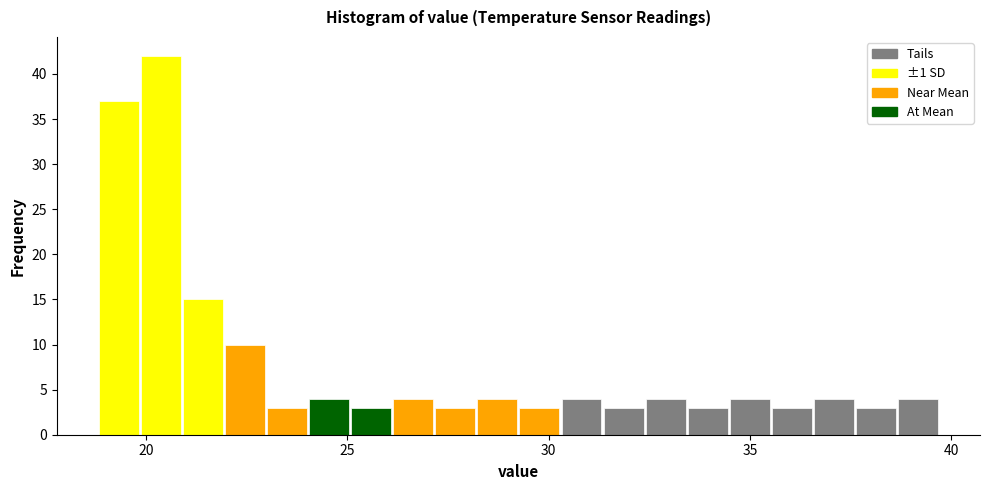

Around what value on the x-axis is the tallest bar? Give the approximate position of its centre, as read against the axis.

20.5